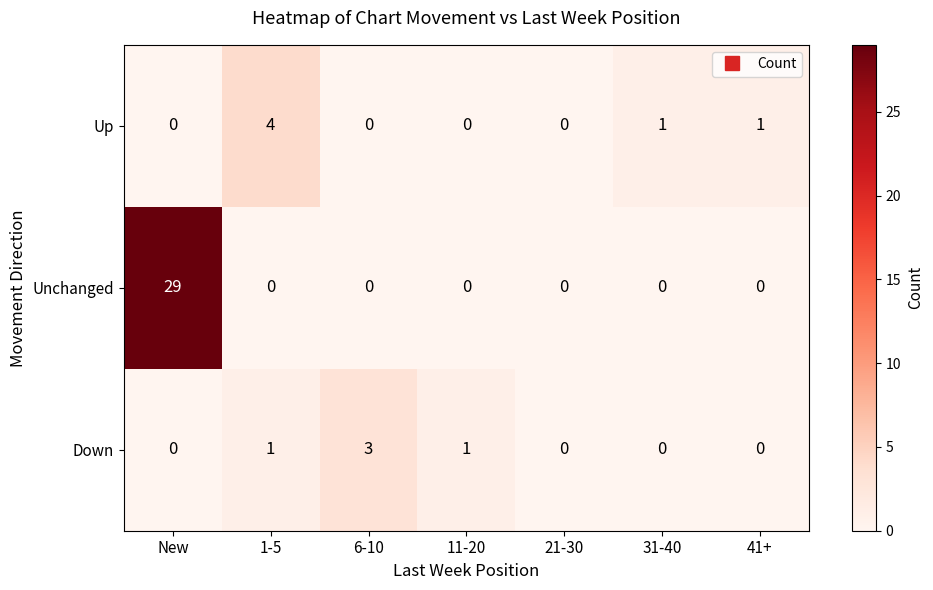

Which category has the highest value across all series?

New